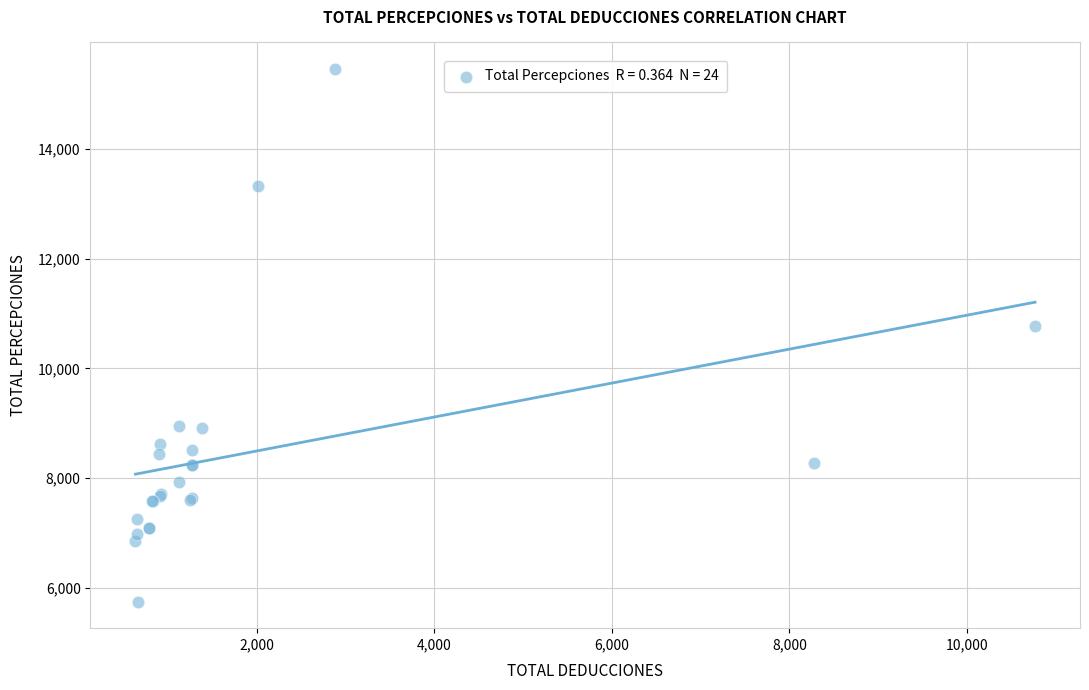

What Y value in the scatter plot is closest to 10601?

10764.2